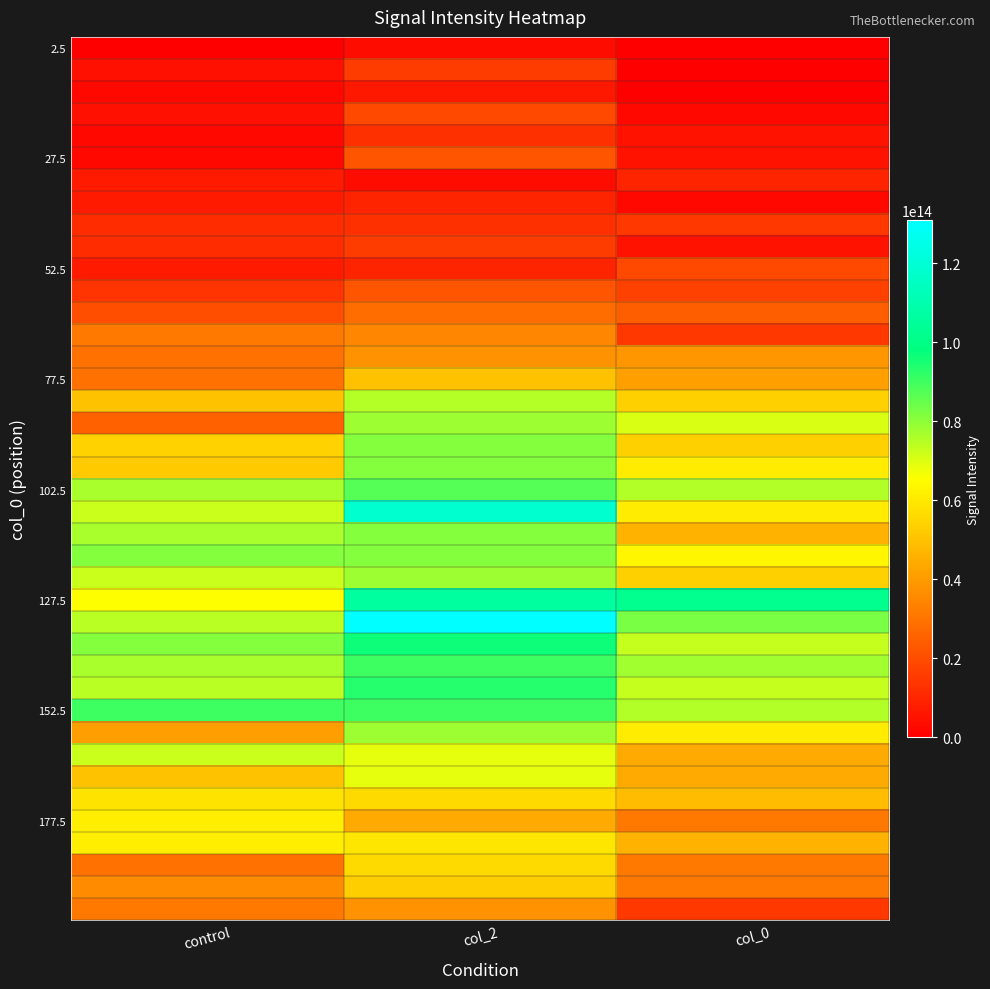

Which category has the highest value across all series?

col_2